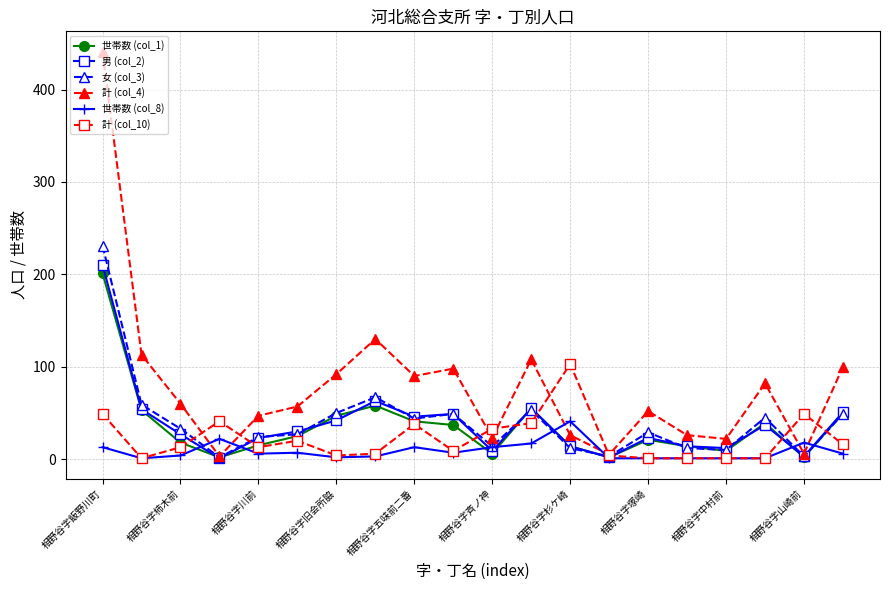

What is the value of the 女 (col_3) point at the 3rd from the left?

33